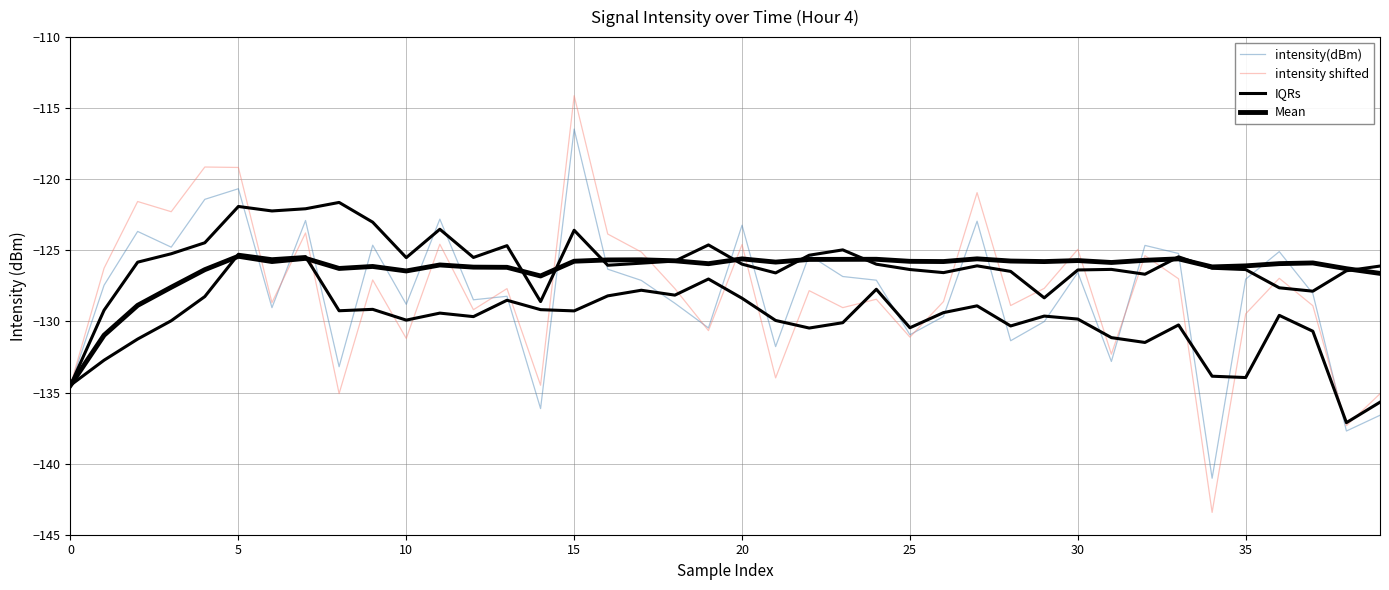

What is the difference between the highest and lowest values at 23?

4.1